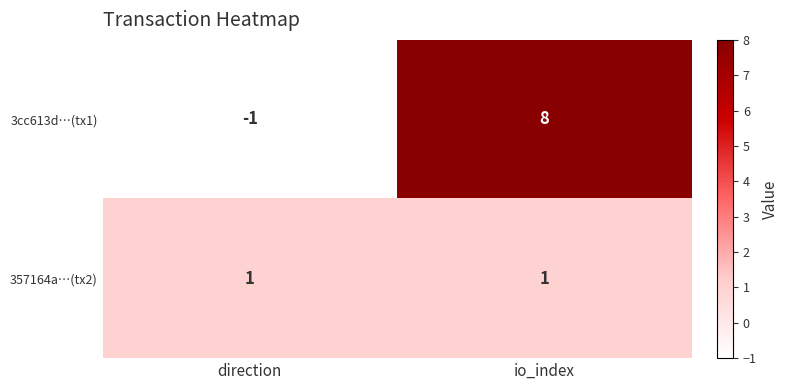

Which series changed the most between direction and io_index?

3cc613d…(tx1)